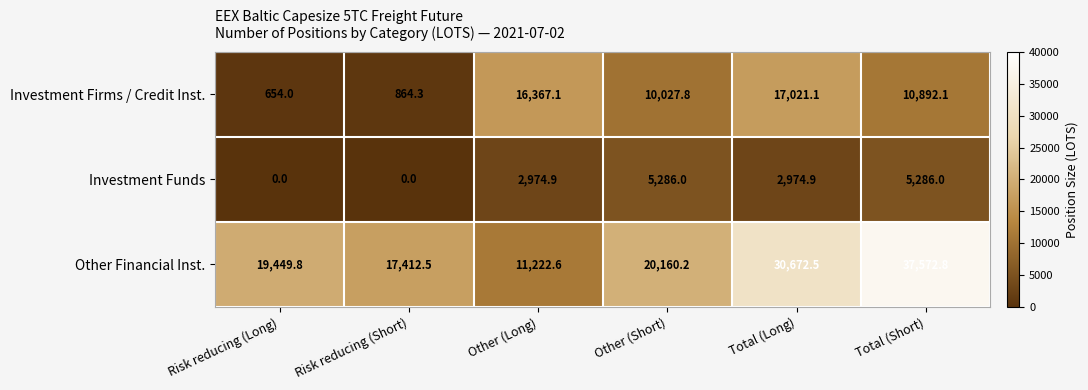

Rank the series by their average value, from lowest to highest.

Investment Funds, Investment Firms / Credit Inst., Other Financial Inst.